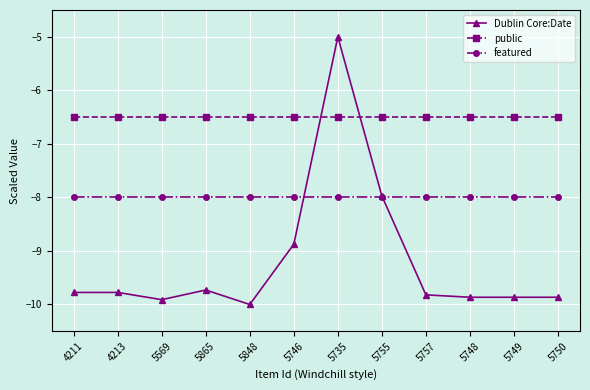

What position from the right is 5865?

9